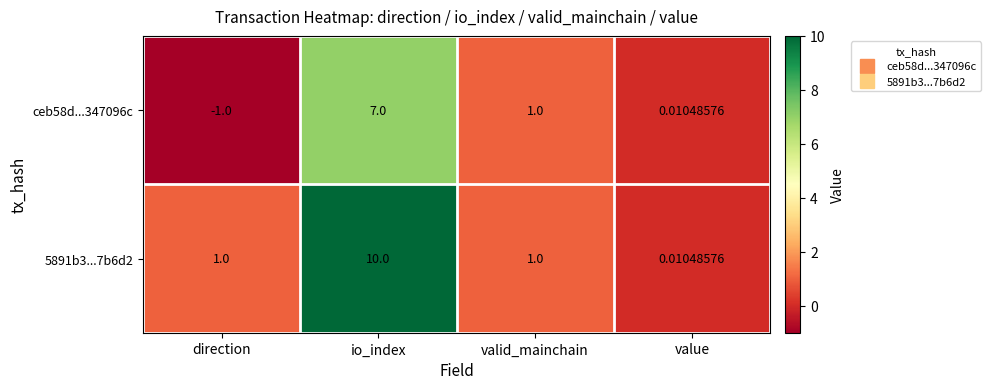

At which label does ceb58d...347096c first exceed 1?

io_index